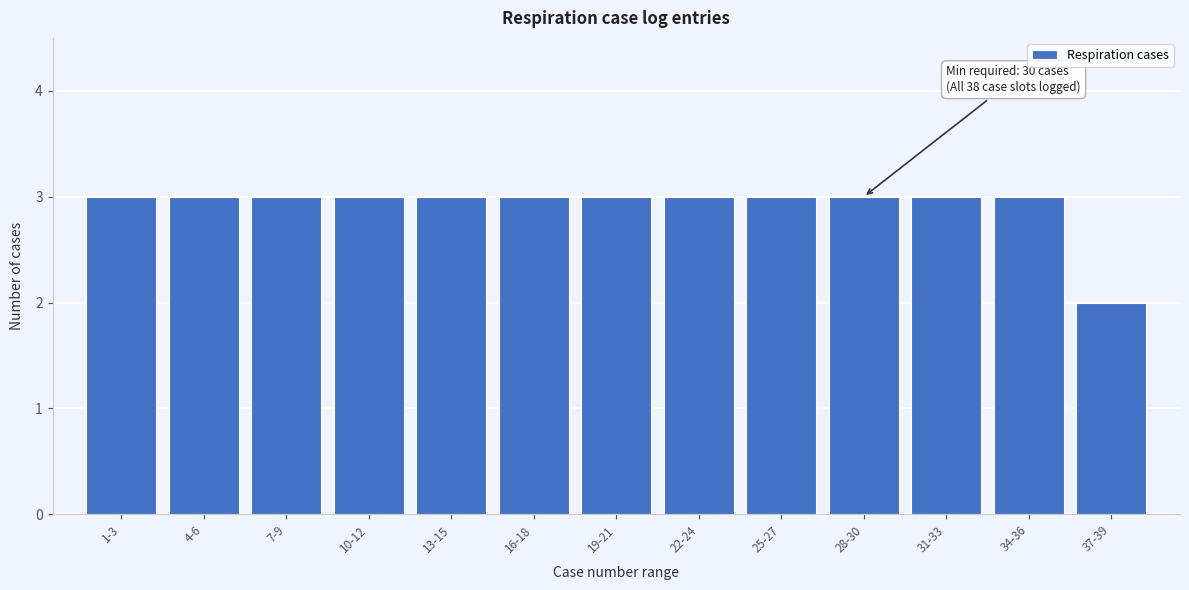

Reading left to right, list all the values displayed in this chart.

3	3	3	3	3	3	3	3	3	3	3	3	2